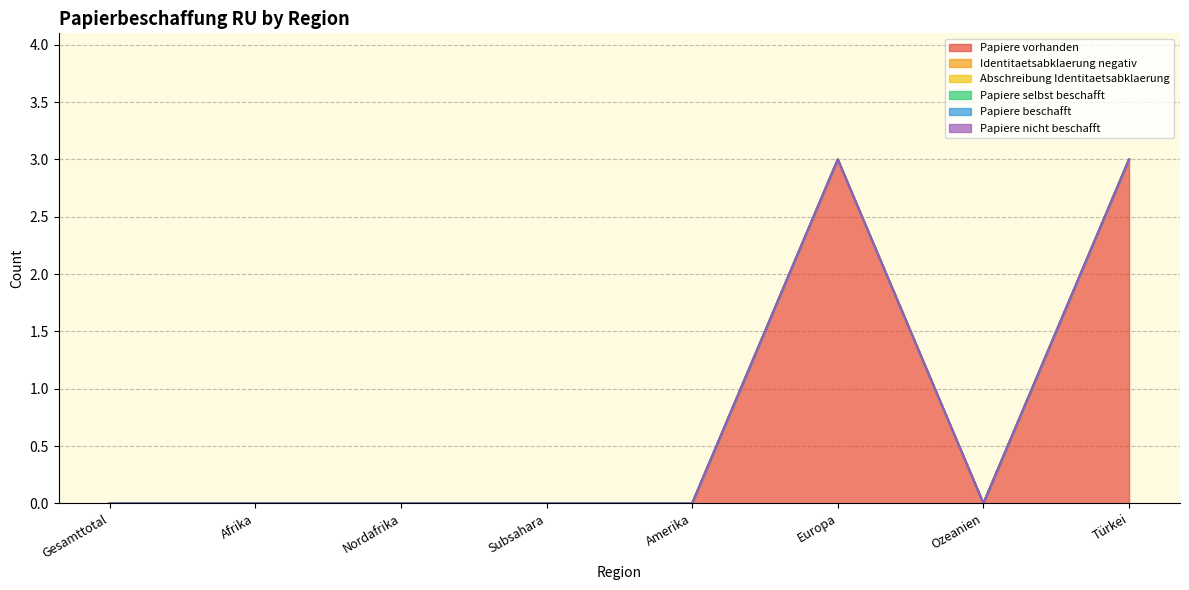

Is the value of Identitaetsabklaerung negativ at Amerika greater than the value of Papiere vorhanden at Afrika?

No